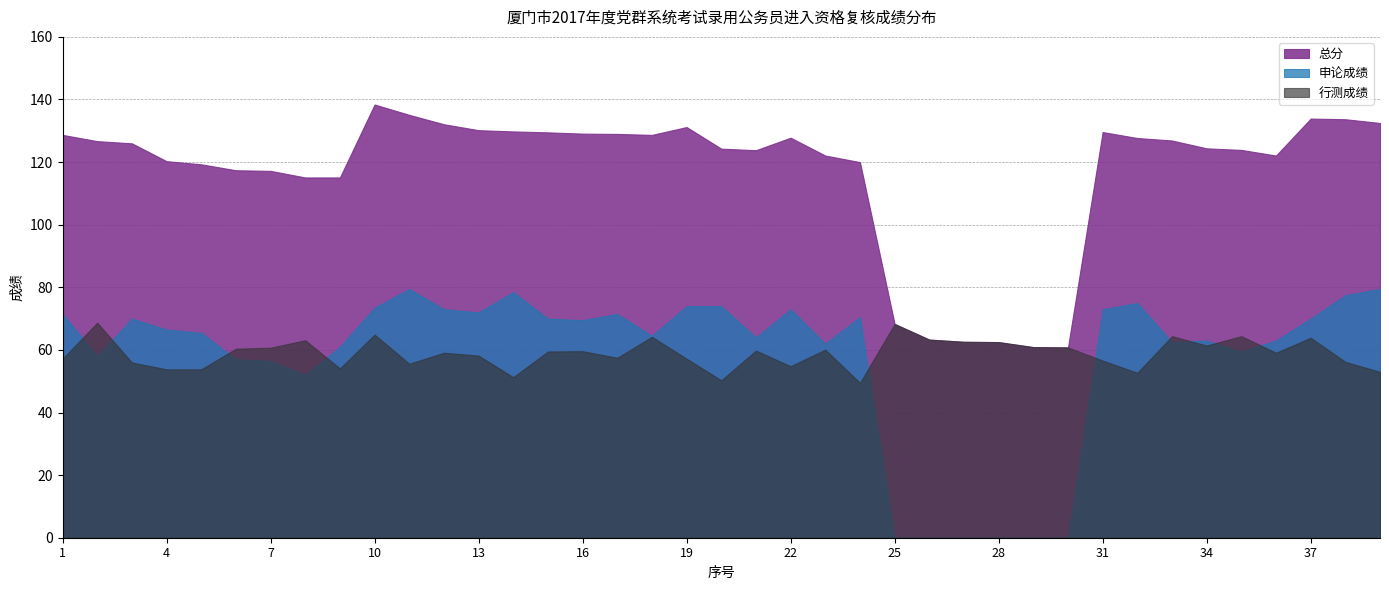

True or false: 总分 and 申论成绩 cross at least once.

False